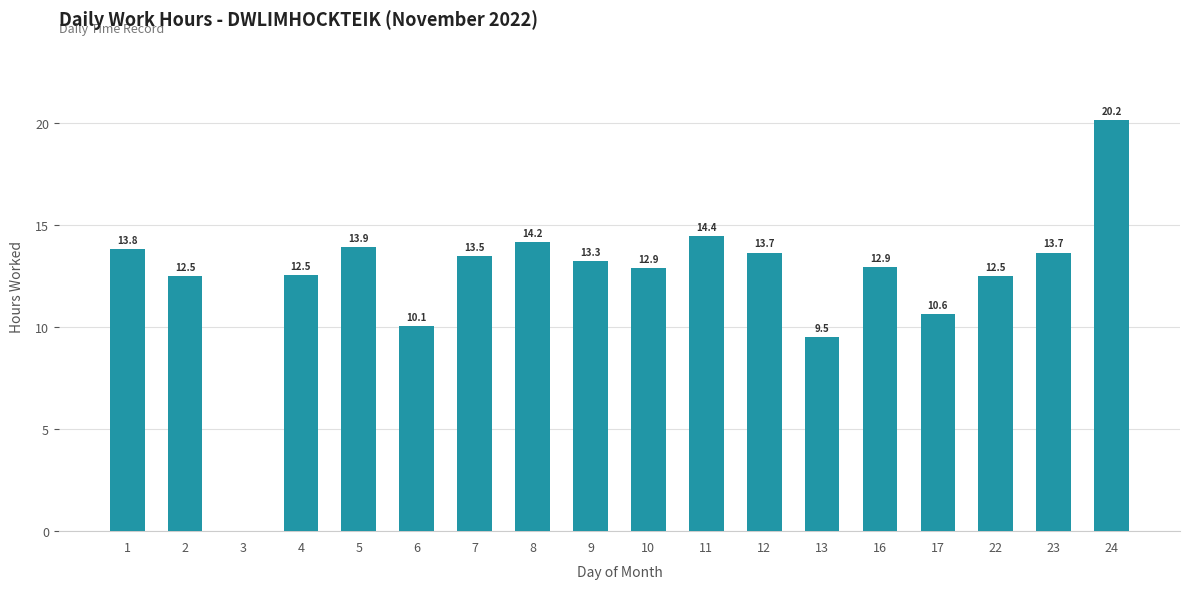

What is the sum of all values?

224.3